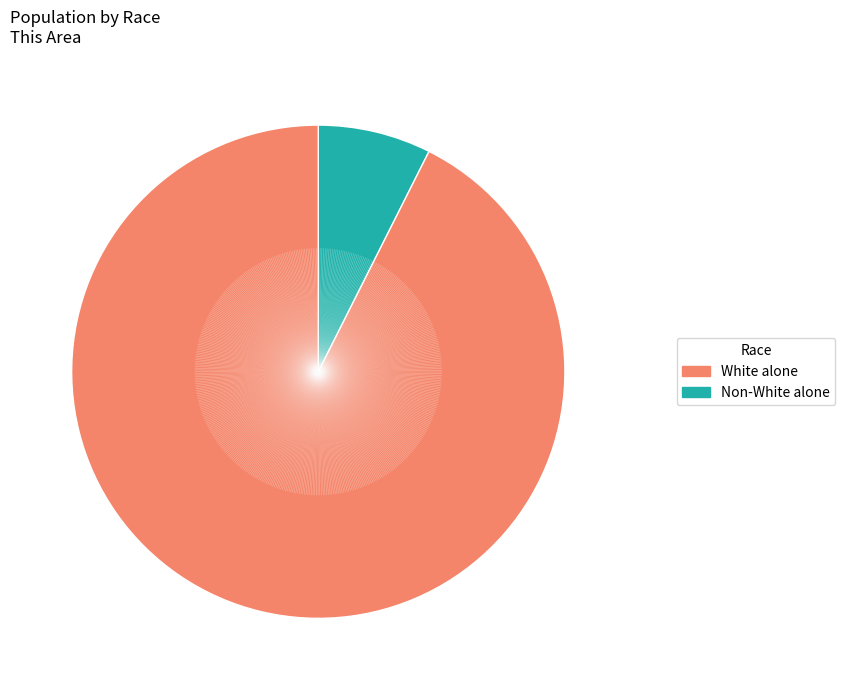

Does any single category account for the majority?

Yes